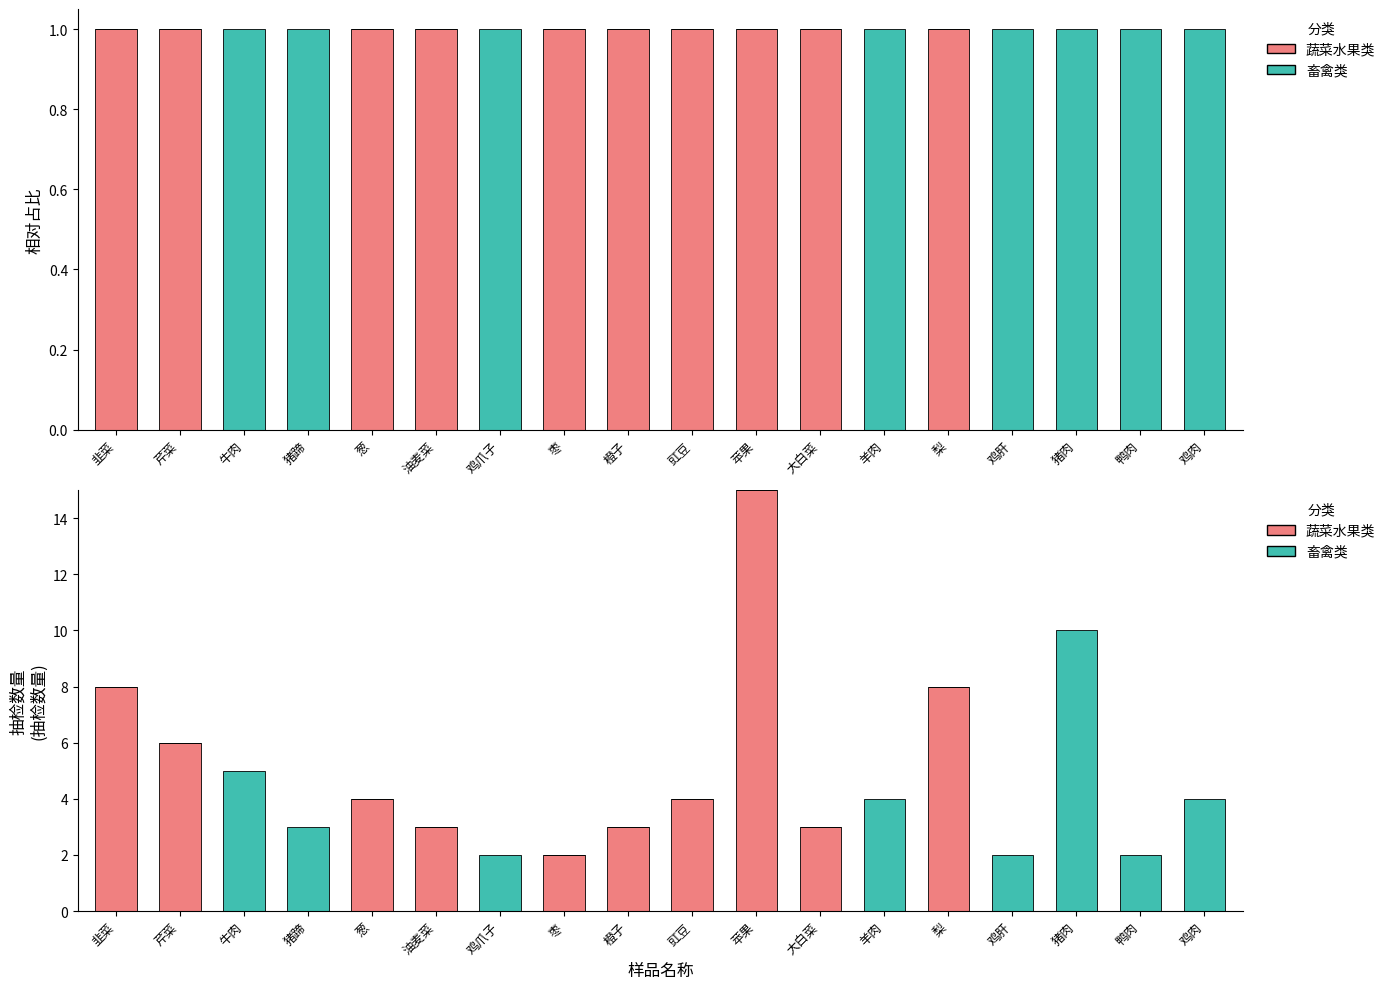

Between 大白菜 and 韭菜, which is larger?

韭菜